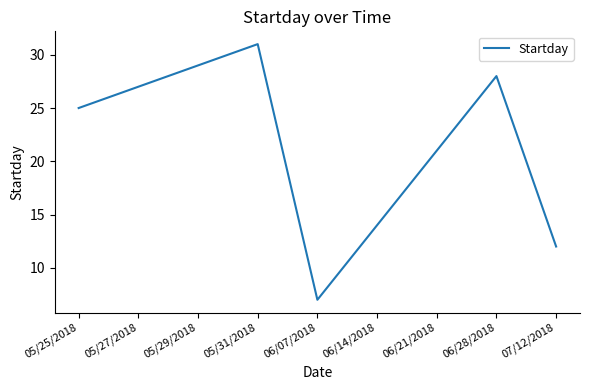

Between 05/25/2018 and 06/28/2018, which is larger?

06/28/2018